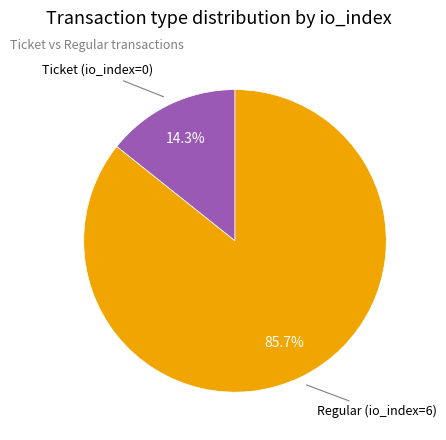

Is there a majority slice in this chart?

Yes